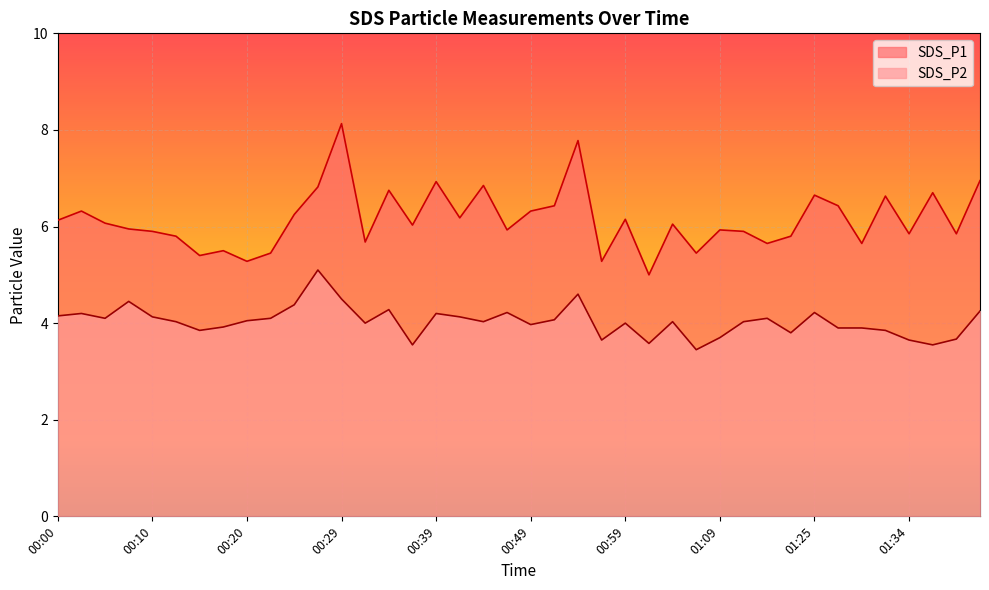

At which label does SDS_P2 reach its minimum?

01:07